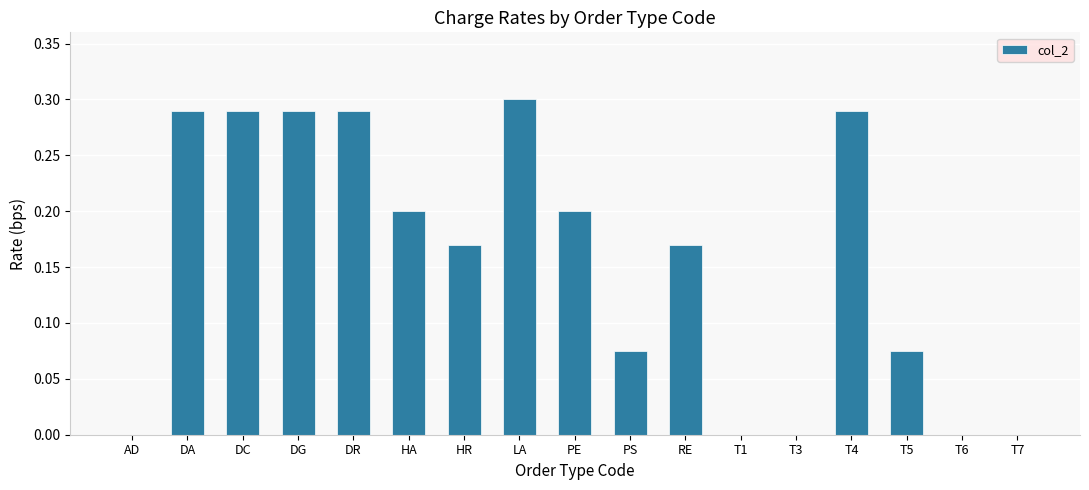

What is the sum of all values?

2.6